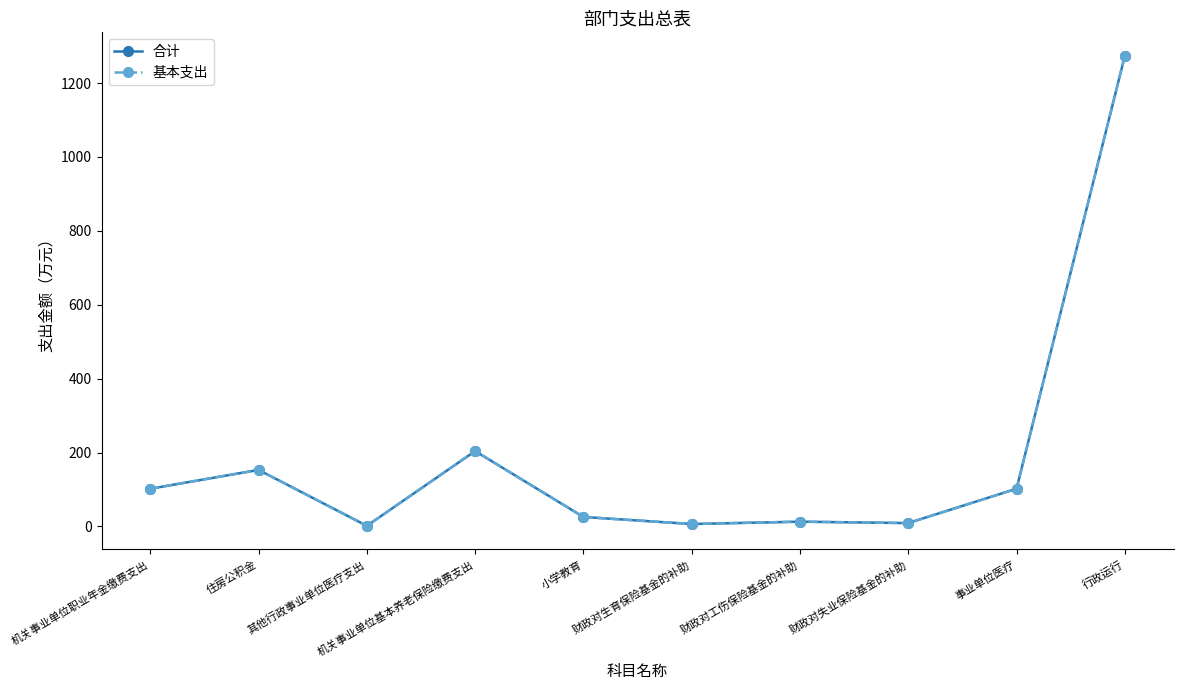

Which series has the largest total across all categories?

合计